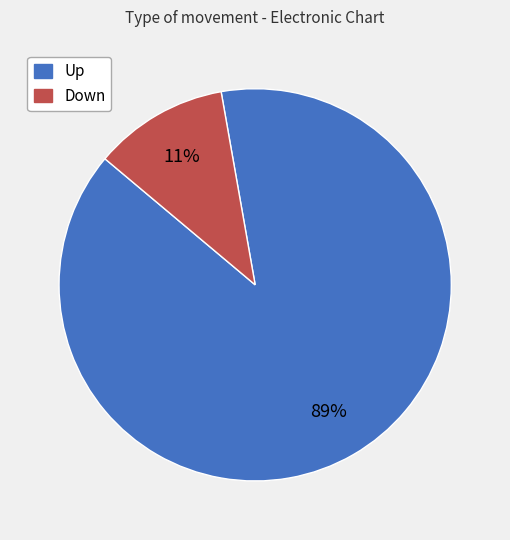

Does any single category account for the majority?

Yes